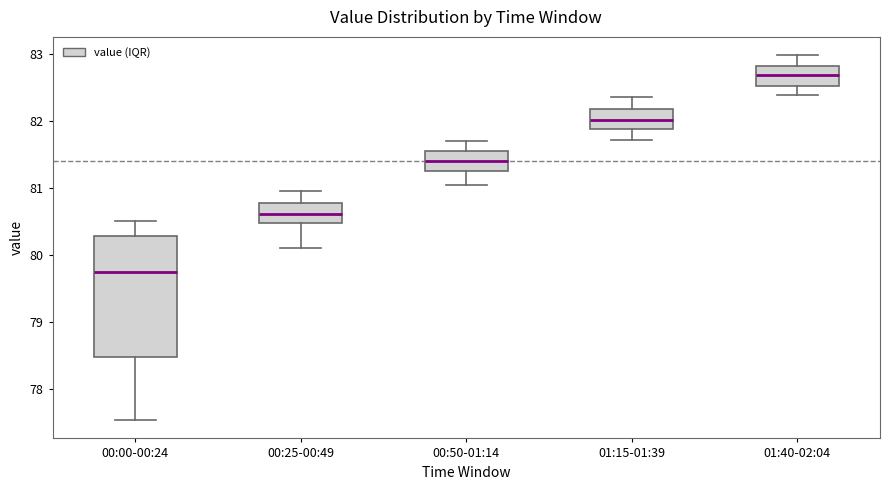

Which box's median line is the lowest?

00:00-00:24